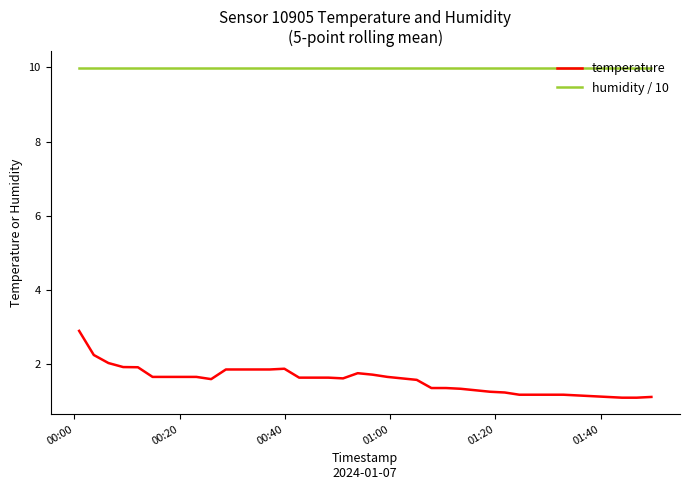

List the series in order of their peak value, highest first.

humidity / 10, temperature